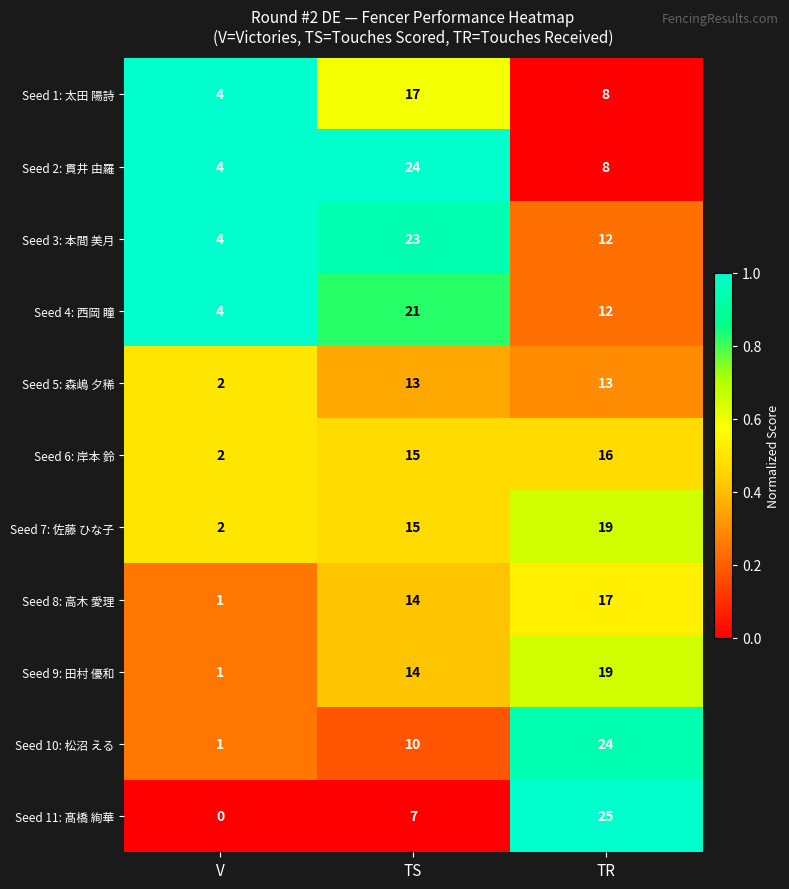

What is the greatest value displayed?

25